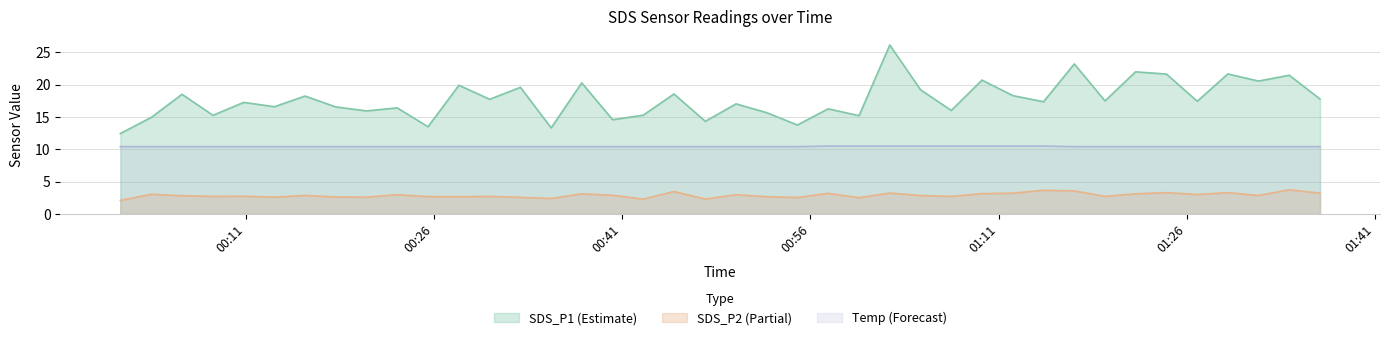

Does the chart display data point markers on the line(s)?

No